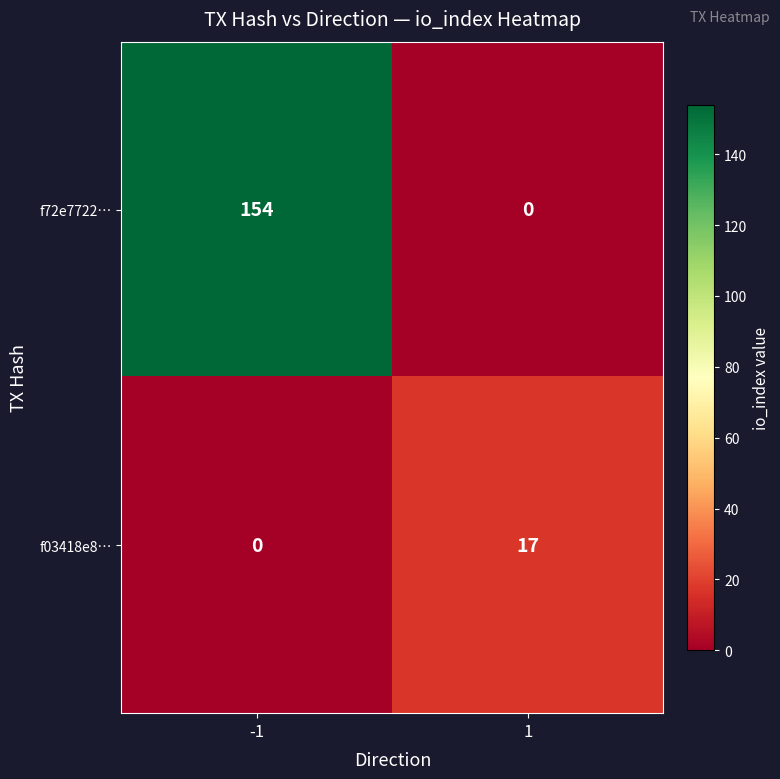

What is the difference between the maximum and minimum values in the f03418e8… series?

17